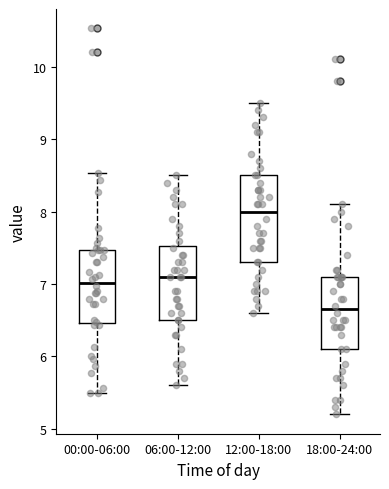

Which box is the tallest, from its lower edge to its upper edge?

12:00-18:00